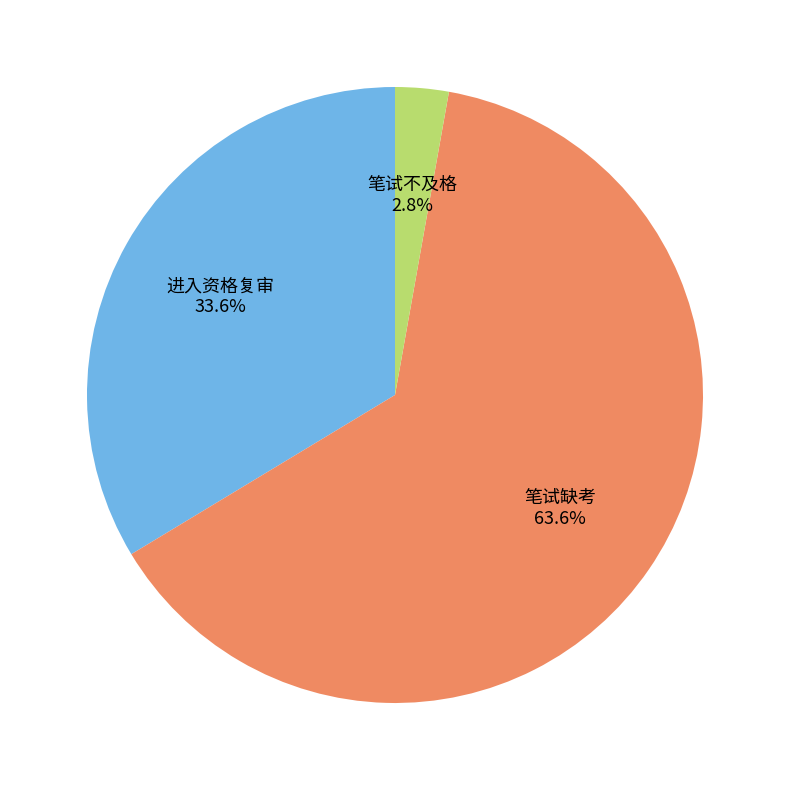

Is it true that 进入资格复审 is 21% of the pie?

False